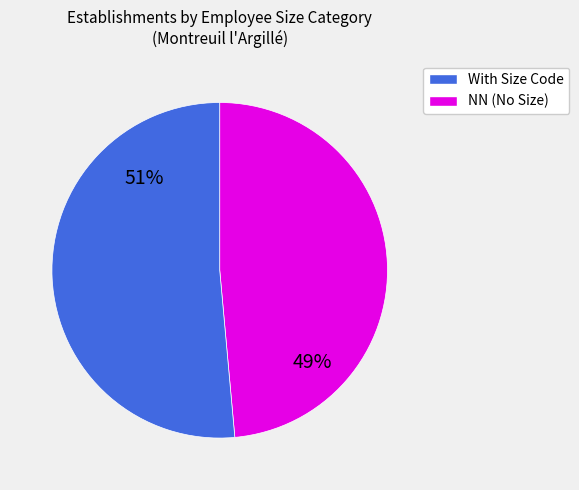

To the nearest percent, what is the average slice percentage?

50%